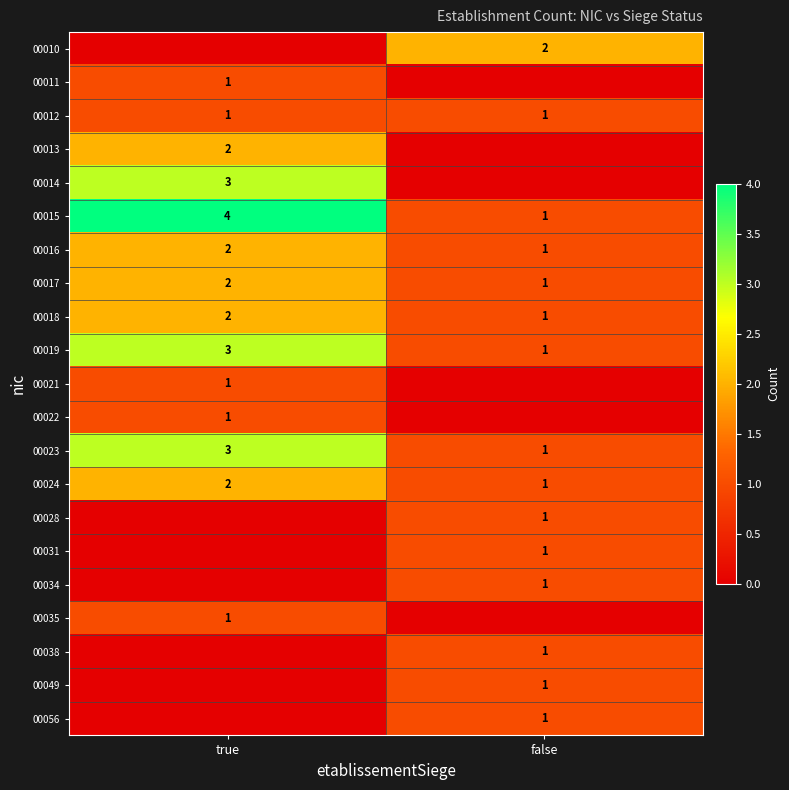

What is the difference between the maximum and minimum values in the 00017 series?

1